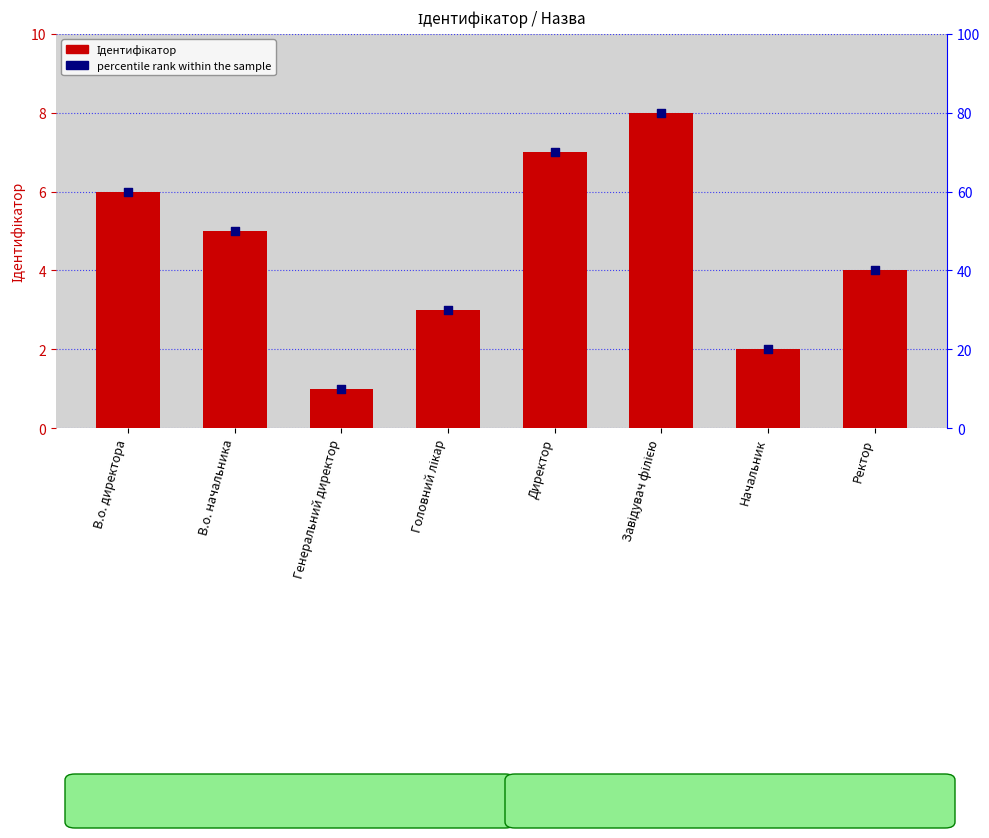

What are all the series names shown in the legend?

Ідентифікатор, percentile rank within the sample